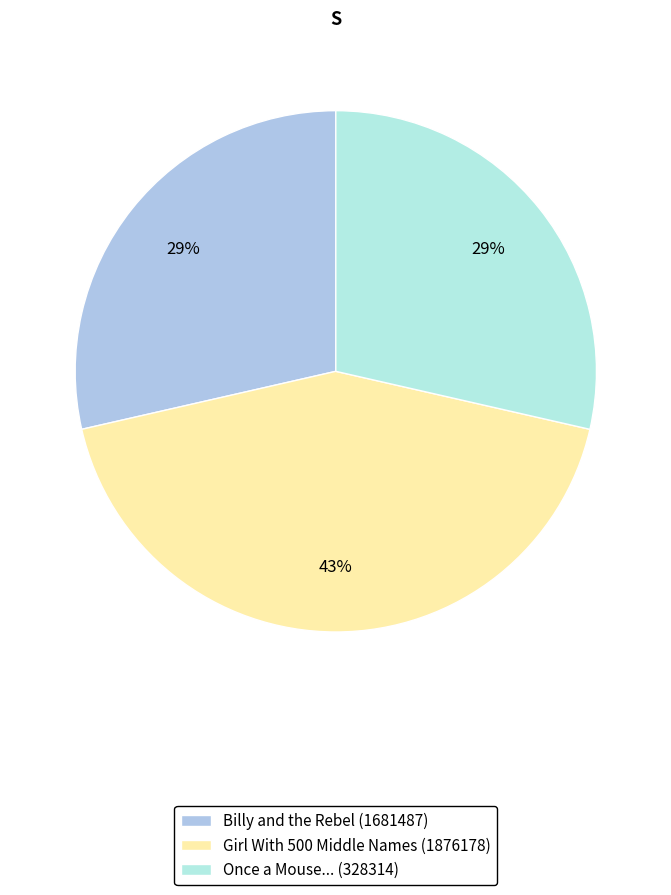

Does any single category account for the majority?

No